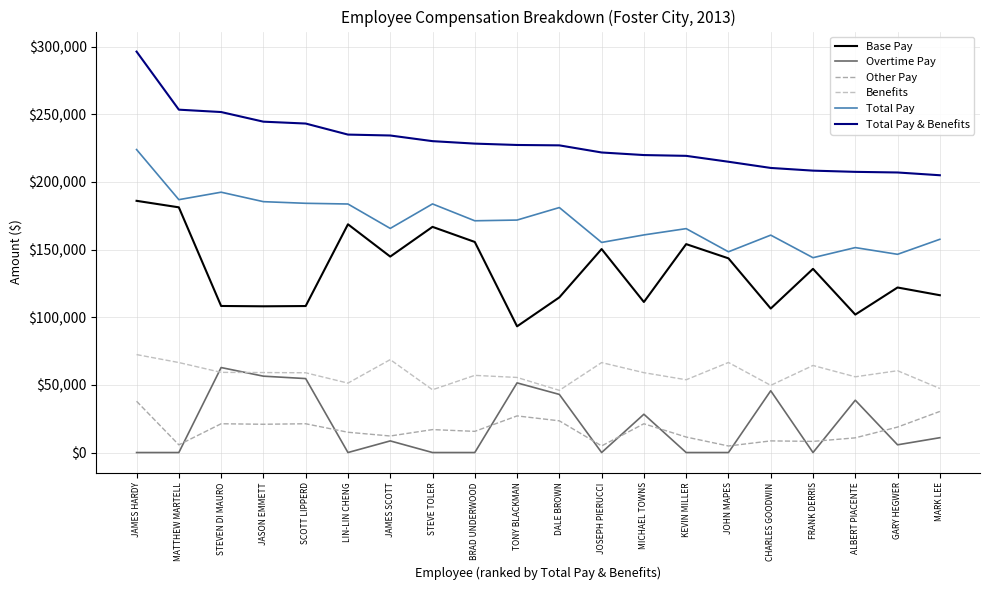

Reading left to right, extract all data points from this chart.

Base Pay: 186025.1	181211.5	108315.4	108074.4	108266.2	168684.8	144817.4	166780.3	155626.4	93265.9	114670.1	150380.4	111250.3	154024.5	143515.4	106418.8	135745.3	101949.4	121970.3	116263.9
Overtime Pay: 0.0	0.0	62811.2	56434.5	54656.4	0.0	8595.2	0.0	0.0	51480.1	42950.3	0.0	28305.1	0.0	0.0	45650.4	0.0	38657.2	5707.5	10959.4
Other Pay: 37896.1	5672.7	21270.8	20894.5	21270.8	14991.0	12224.0	16952.1	15650.0	27064.8	23430.8	4893.4	21270.8	11451.1	4839.3	8600.0	8247.3	10857.2	18821.1	30368.3
Benefits: 72386.1	66507.3	59241.4	59115.8	58944.5	51299.7	68668.9	46394.1	57027.9	55485.8	45963.5	66476.8	59020.8	53784.9	66551.8	49657.0	64340.0	55970.6	60470.2	47337.1
Total Pay: 223921.3	186884.2	192397.4	185403.4	184193.4	183675.9	165636.7	183732.4	171276.5	171810.7	181051.1	155273.8	160826.2	165475.6	148354.7	160669.2	143992.6	151463.7	146498.9	157591.6
Total Pay & Benefits: 296307.4	253391.5	251638.8	244519.2	243137.9	234975.5	234305.6	230126.5	228304.4	227296.5	227014.6	221750.6	219847.1	219260.5	214906.5	210326.2	208332.6	207434.3	206969.1	204928.7